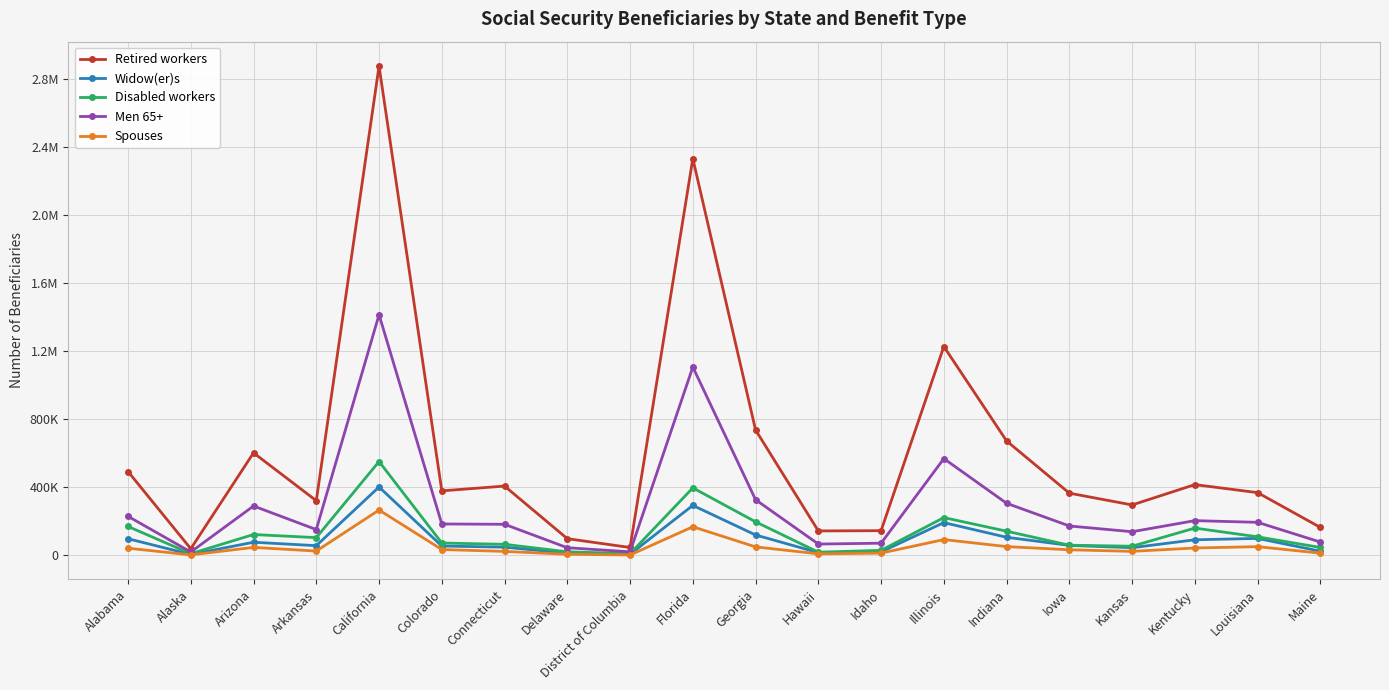

Does the chart have visible grid lines?

Yes